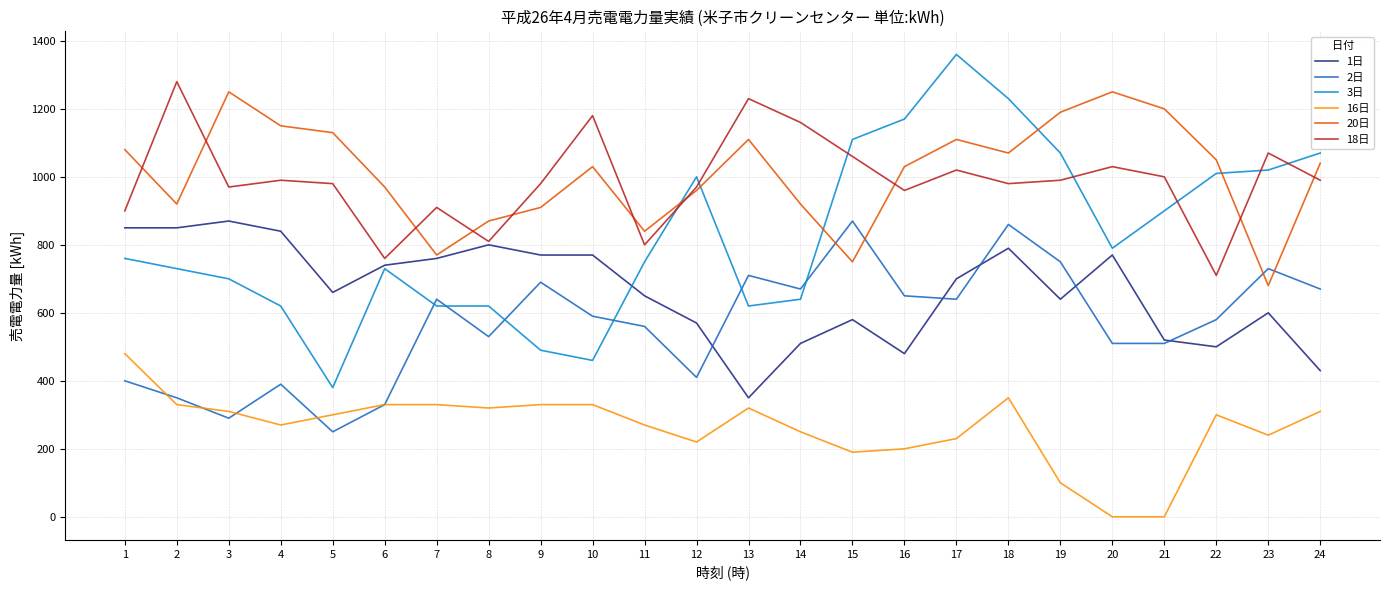

At which label does 3日 reach its peak?

17